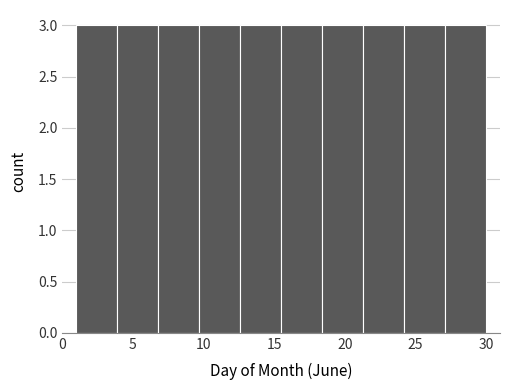

Reading left to right, transcribe this chart: for each bar, give the range it covers on the x-axis and its height. Neither the bar edges nor the heights are printed on the chart, so give them approximately, as read against the axes.

1.0 to 3.9: 3
3.9 to 6.8: 3
6.8 to 9.7: 3
9.7 to 12.6: 3
12.6 to 15.5: 3
15.5 to 18.4: 3
18.4 to 21.3: 3
21.3 to 24.2: 3
24.2 to 27.1: 3
27.1 to 30.0: 3